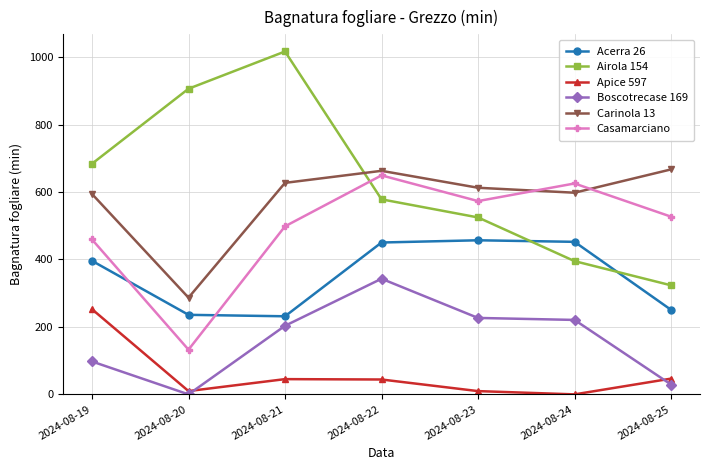

What is the minimum value for Carinola 13?

286.7